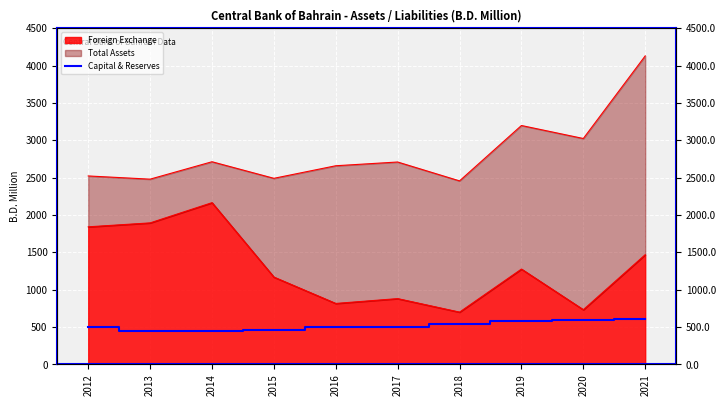

How many lines are shown in the chart?

1